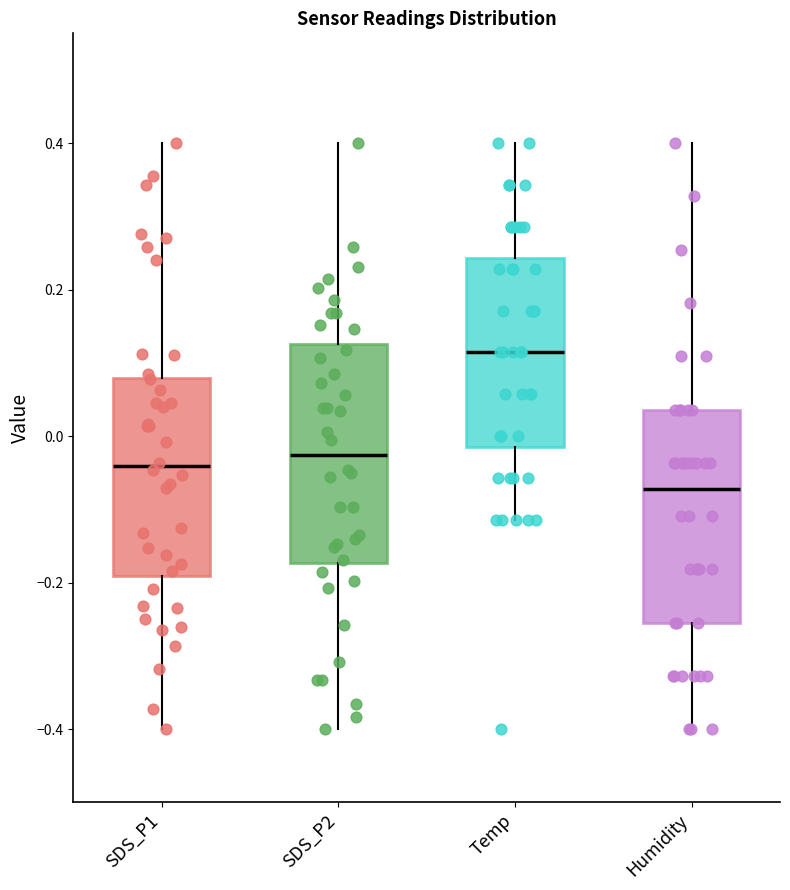

Reading left to right, read every box against the y-axis: the position of its median line, the range the box covers, and the ends of its whiskers. The values are not printed on the chart, so give them approximately, as read against the axis.

SDS_P1: median -0.04, box -0.20 to 0.08, whiskers -0.40 to 0.40
SDS_P2: median -0.02, box -0.18 to 0.12, whiskers -0.40 to 0.40
Temp: median 0.12, box -0.02 to 0.24, whiskers -0.12 to 0.40
Humidity: median -0.08, box -0.26 to 0.04, whiskers -0.40 to 0.40